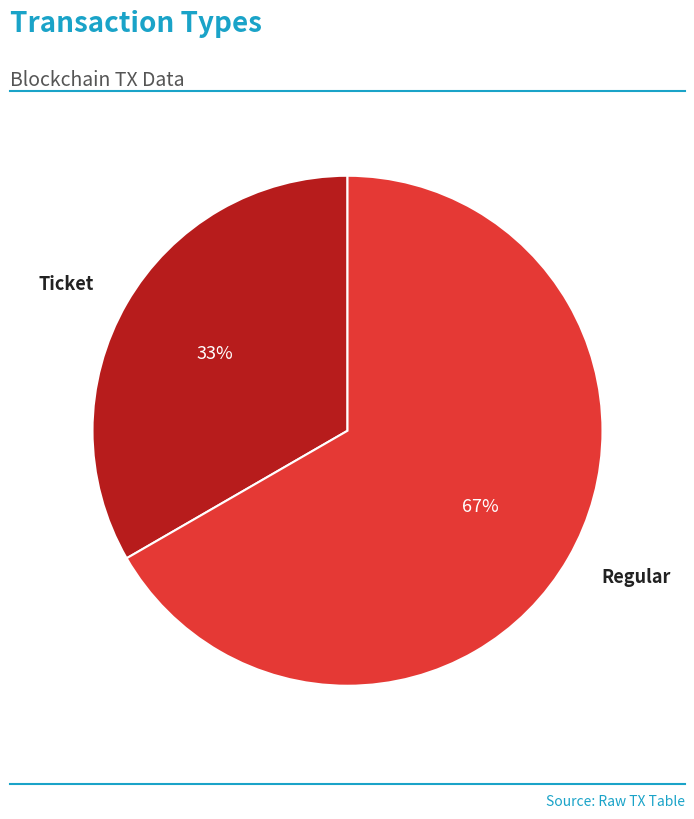

To the nearest percent, what is the average slice percentage?

50%